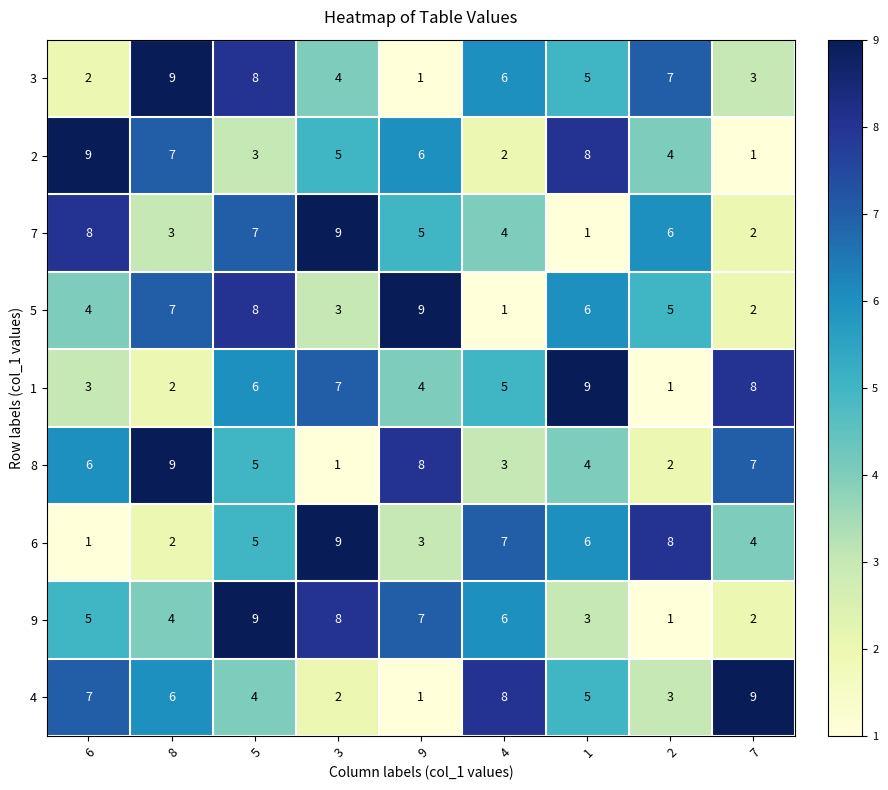

At how many categories does at least one series exceed 2?

9